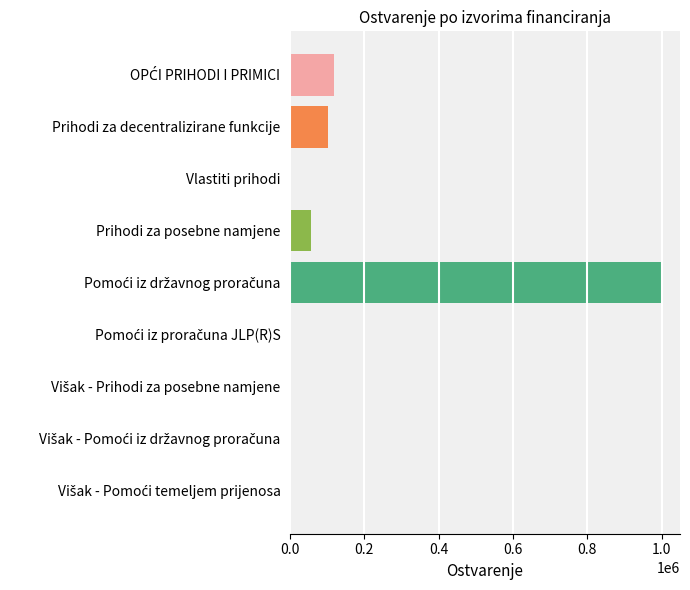

The chart shows a value of 171684.4 at Prihodi za decentralizirane funkcije. True or false?

False